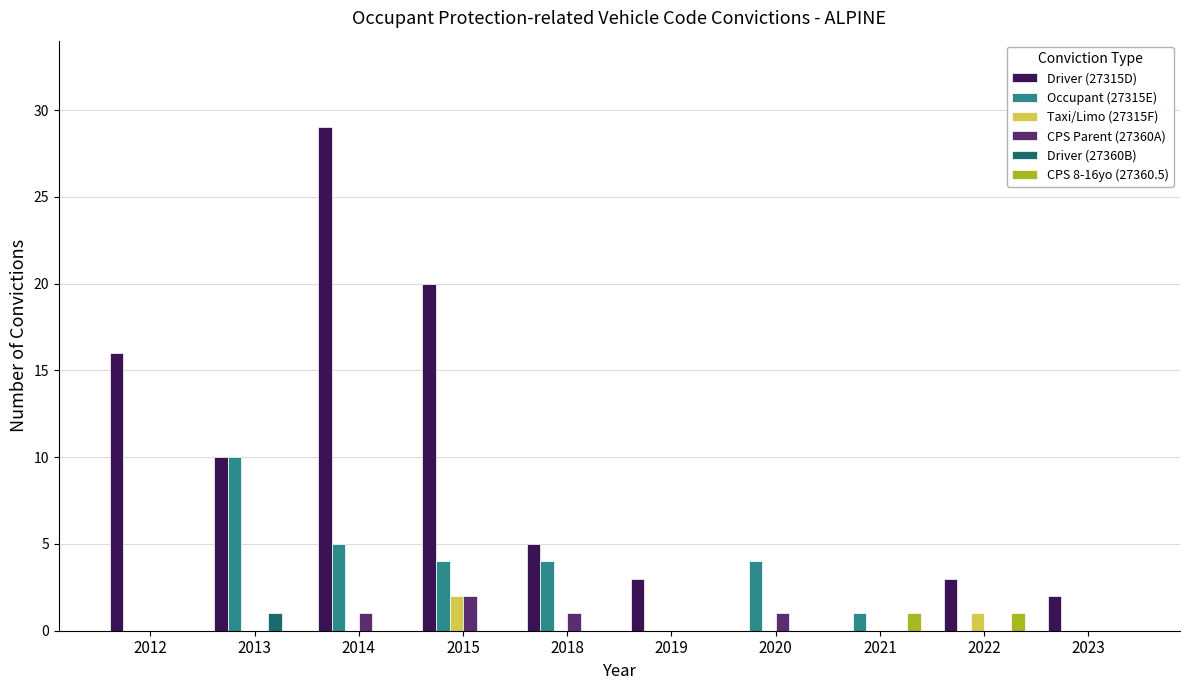

At which label does Driver (27360B) reach its peak?

2013